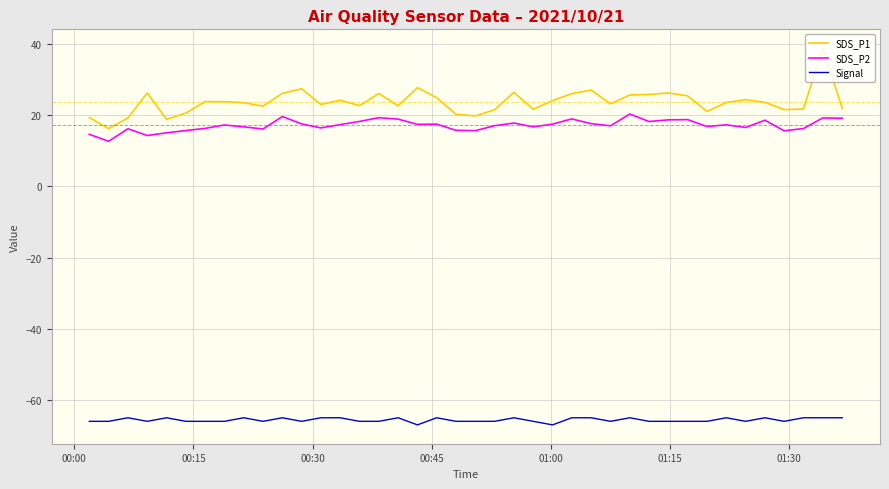

Which series has the largest range (max minus min)?

SDS_P1